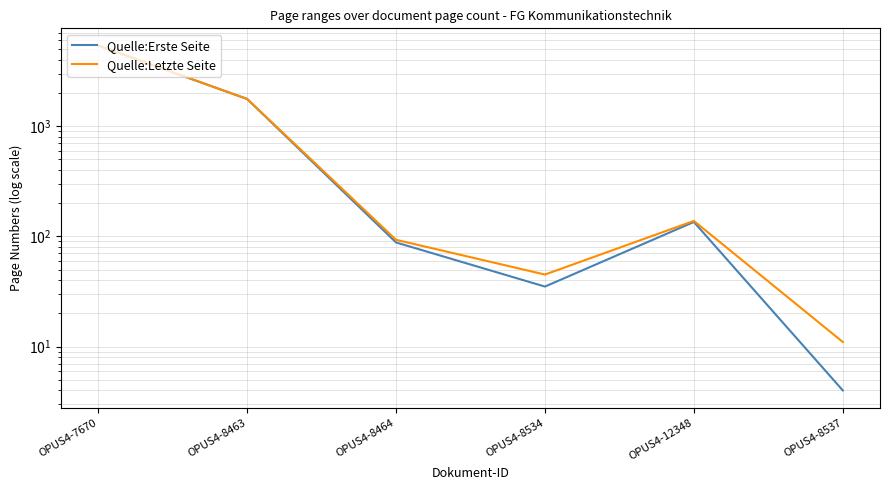

What is the average value of the Quelle:Letzte Seite series?

1239